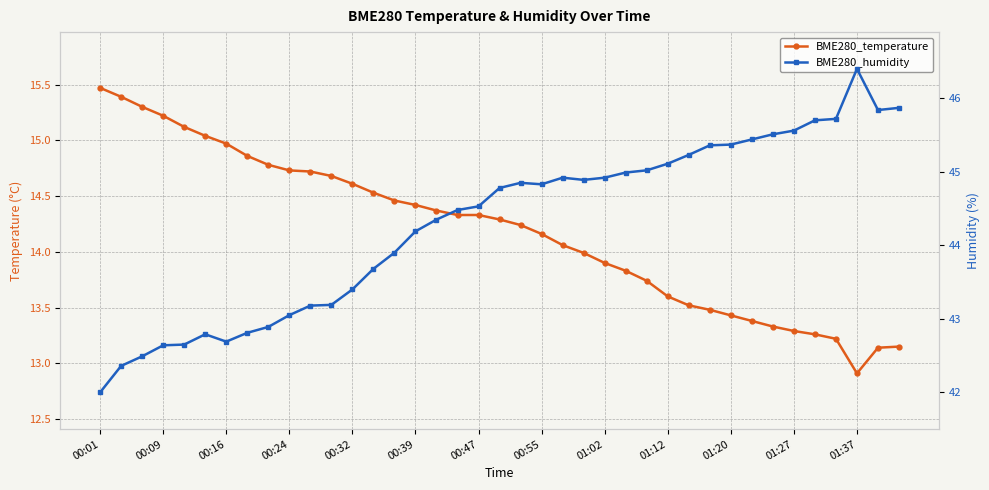

What is the sum of the BME280_temperature values at 29 and 17?

27.8